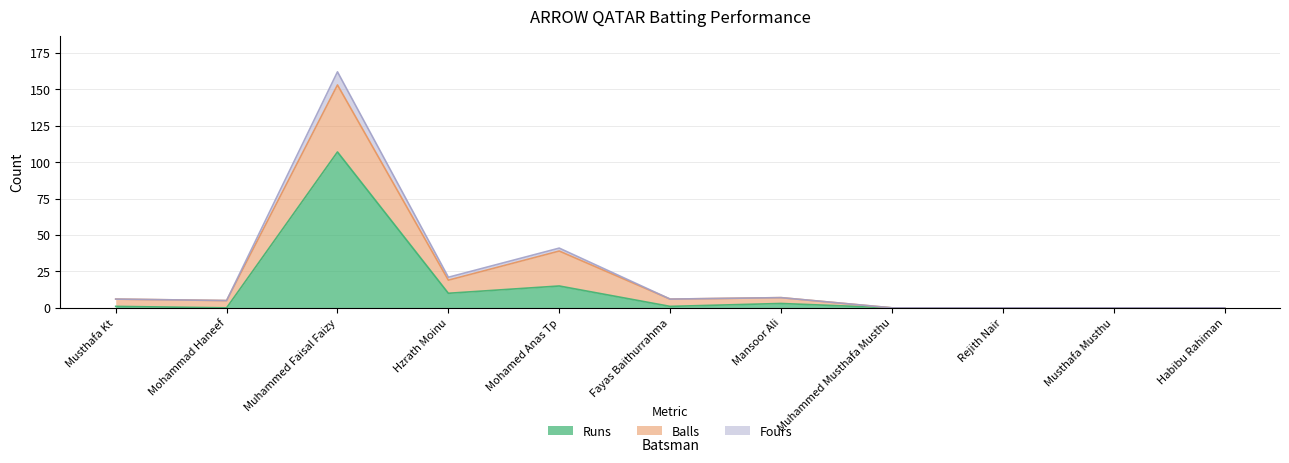

Which category has the highest value in the Runs series?

Muhammed Faisal Faizy